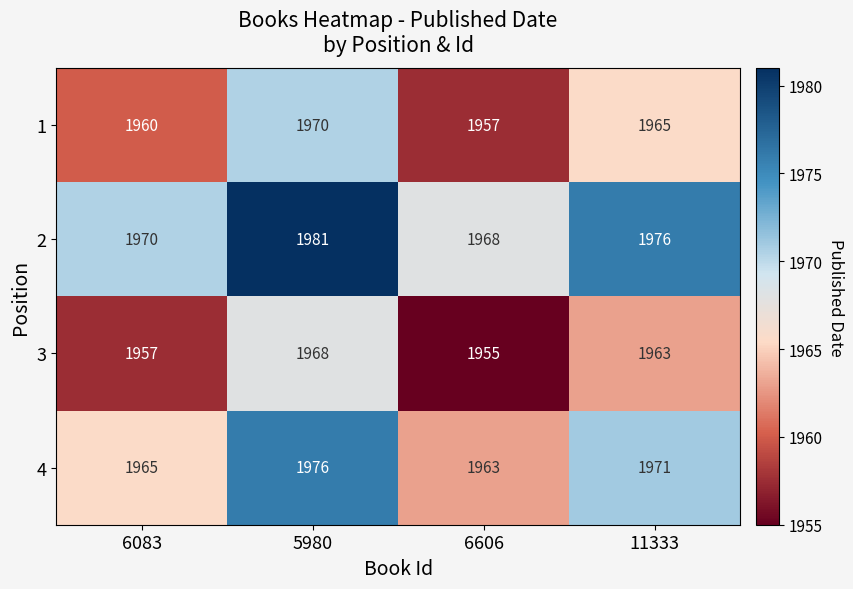

List the series in order of their overall mean, lowest first.

3, 1, 4, 2